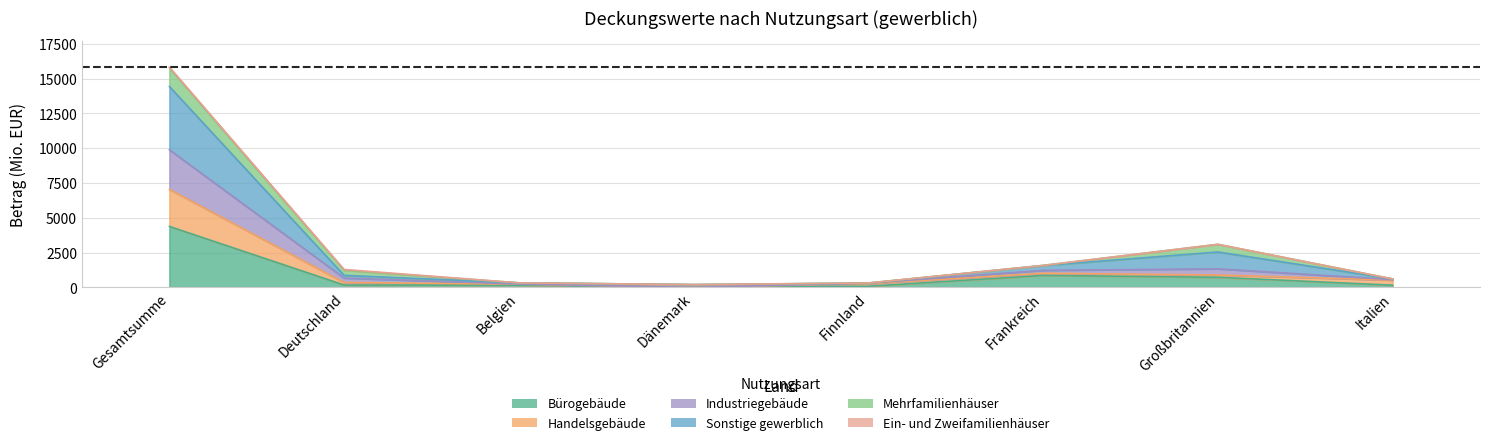

In Bürogebäude, how many points are lower than both neighbors (excluding endpoints)?

1